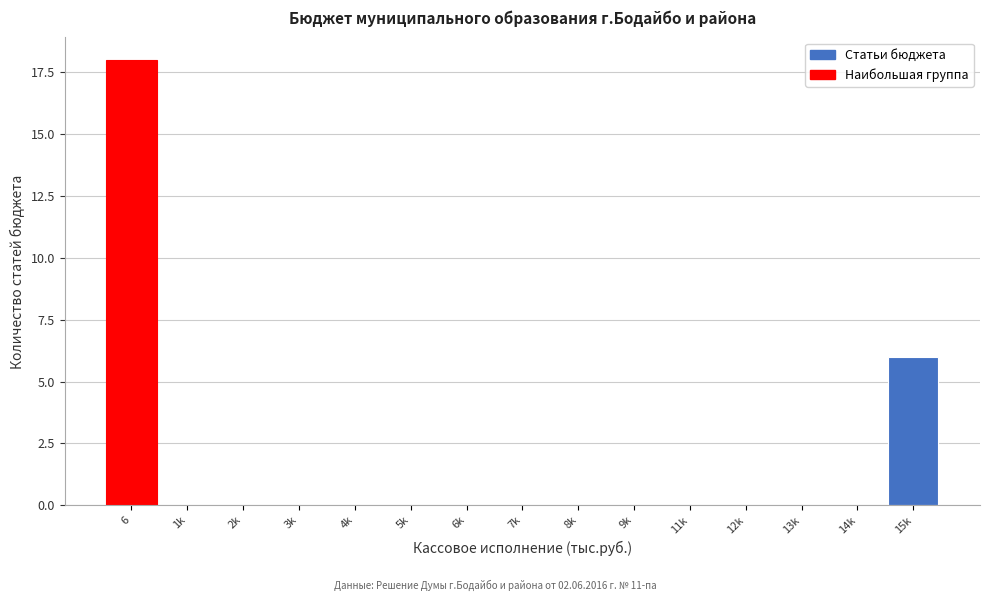

Reading left to right, extract all data points from this chart.

6=18	1k=0	2k=0	3k=0	4k=0	5k=0	6k=0	7k=0	8k=0	9k=0	11k=0	12k=0	13k=0	14k=0	15k=6